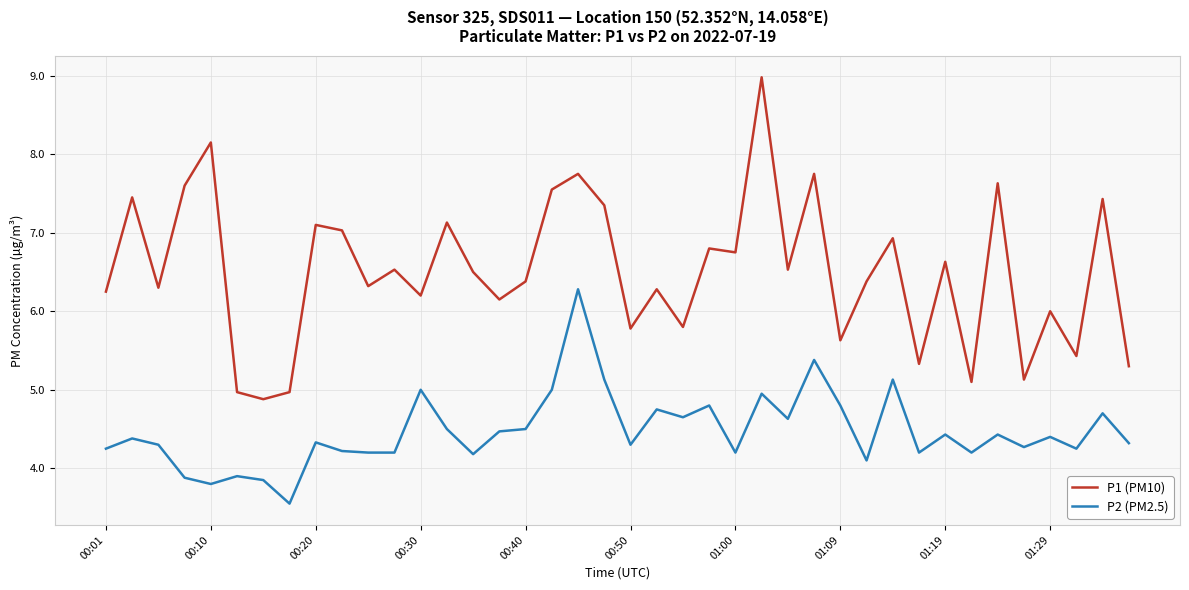

What is the lowest value of the P1 (PM10) series?

4.9